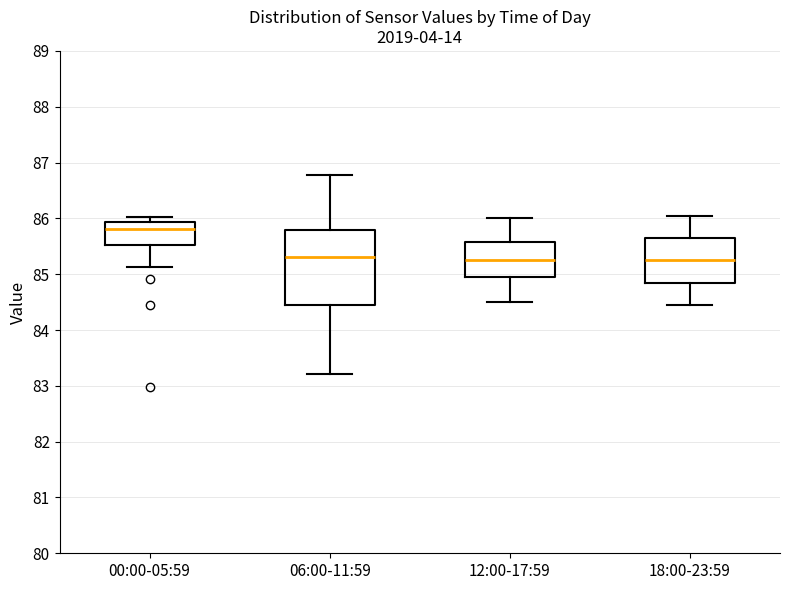

Where does the lower whisker of the box for 18:00-23:59 end on the y-axis? The values are not printed on the chart, so give them approximately, as read against the axis.

84.5